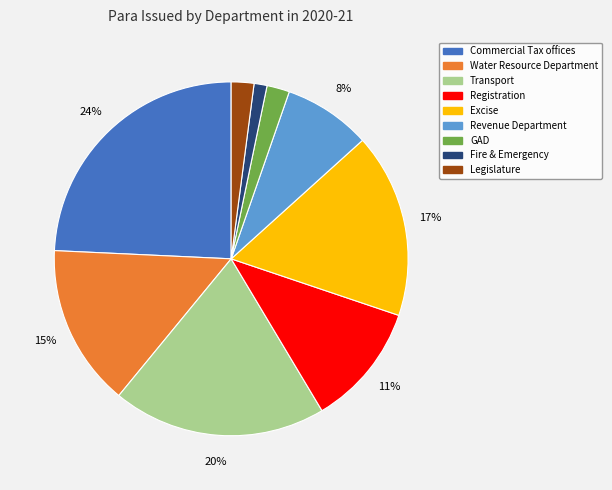

To the nearest percent, what portion does Revenue Department represent?

8%